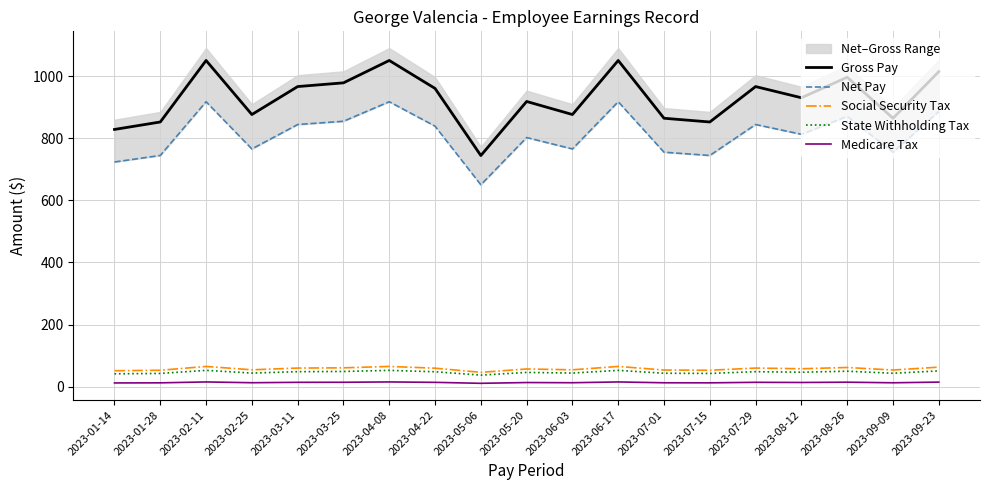

True or false: Gross Pay has more than 2 points higher than both neighbors.

True